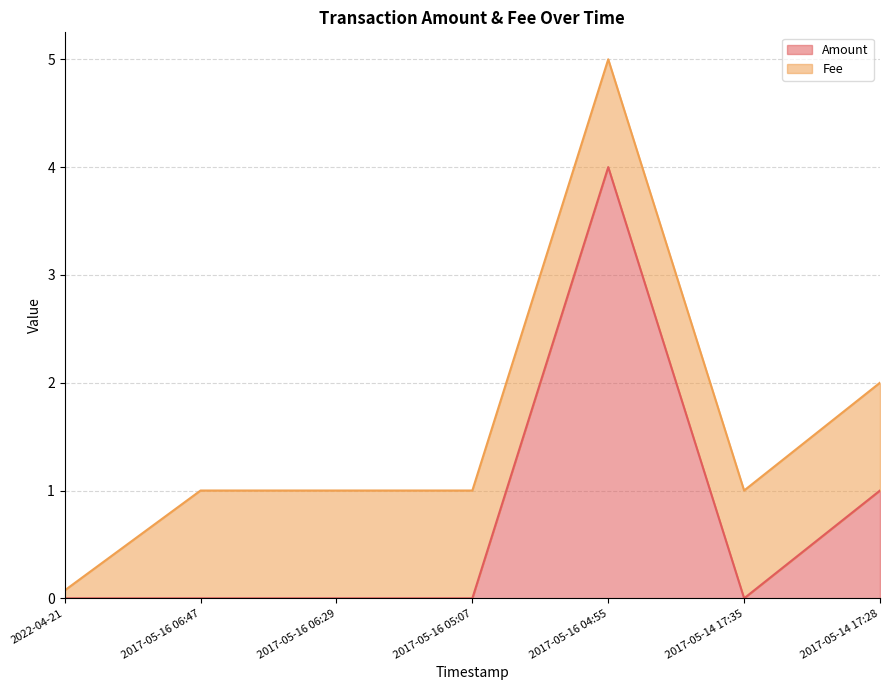

How many points are higher than both their immediate neighbors (excluding endpoints)?

1